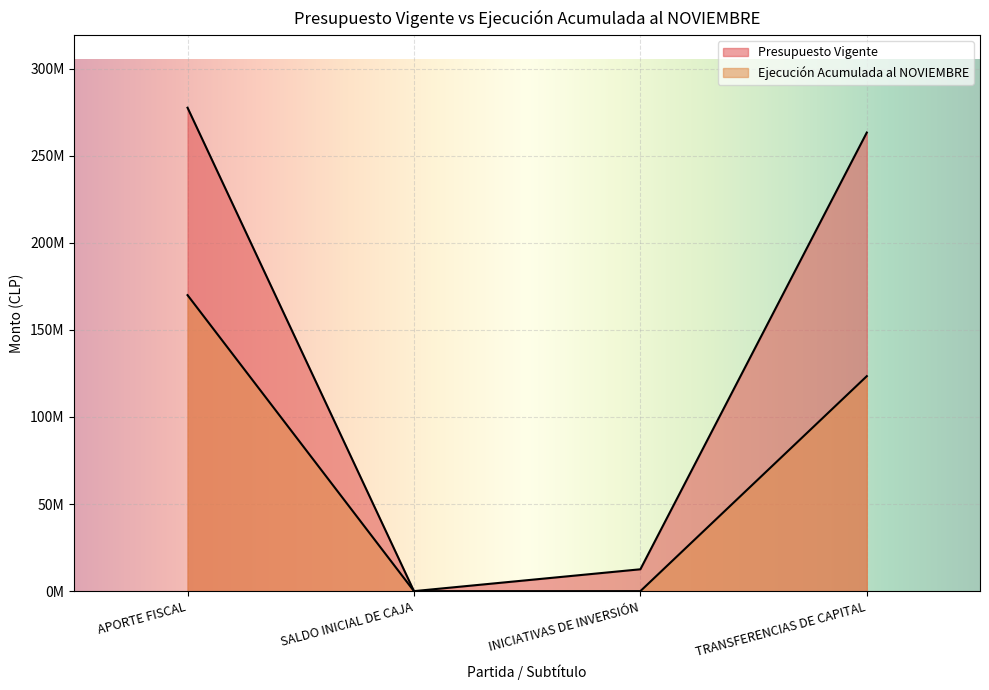

What is the total value across all series at SALDO INICIAL DE CAJA?

1000